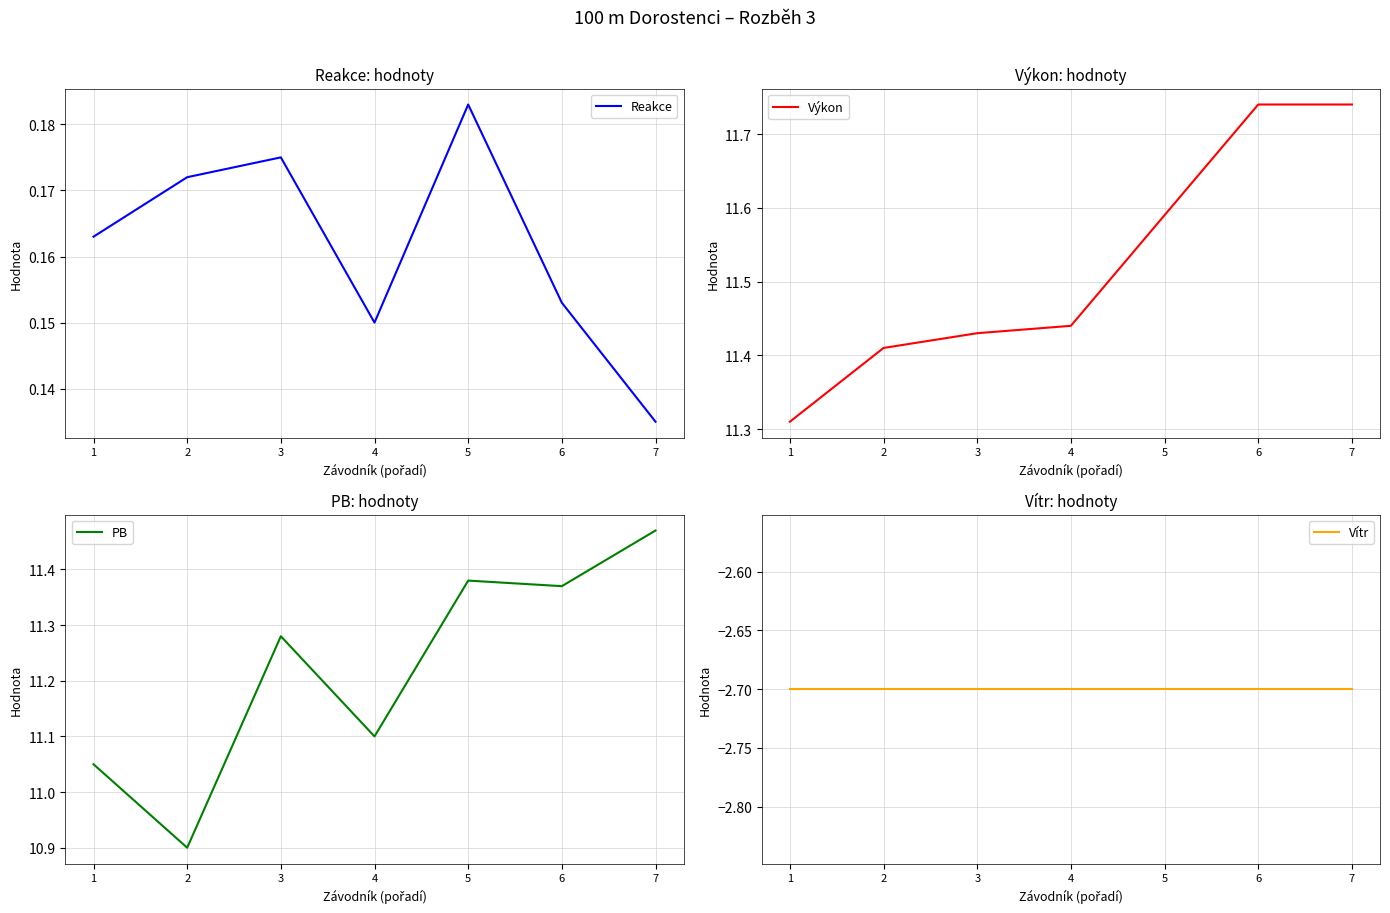

What is the total value across all series at 6?

20.6